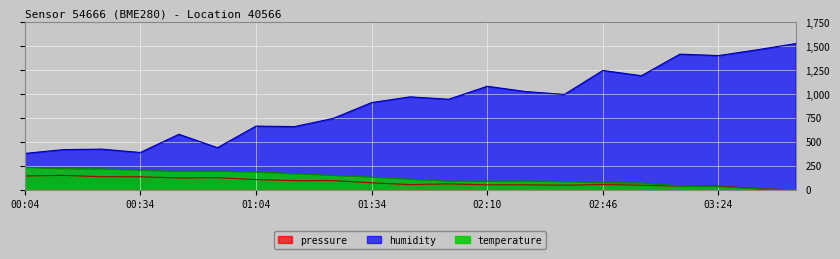

How many distinct data groups are displayed?

3